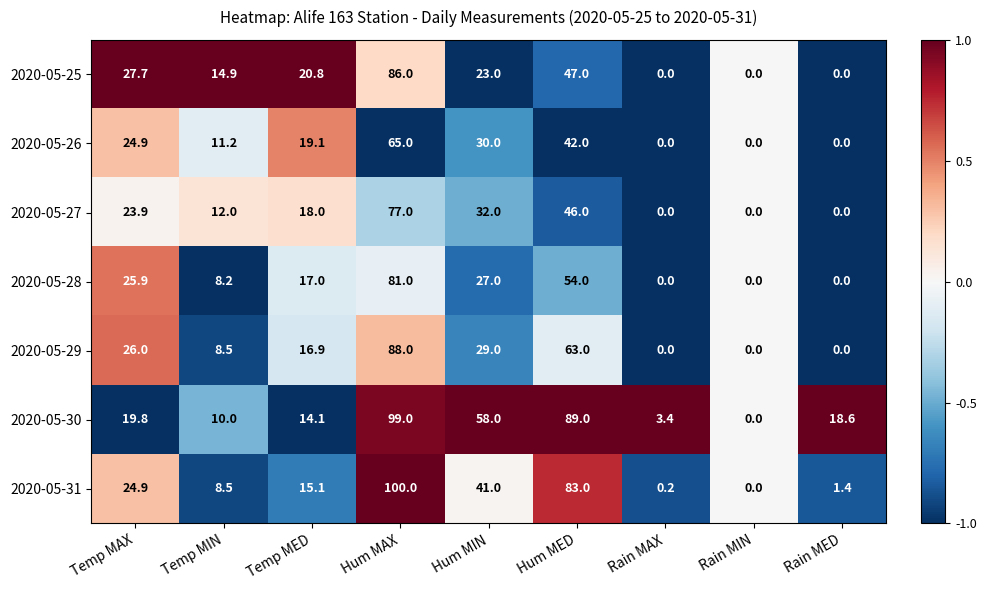

True or false: 2020-05-29 has a value of 0.0 at Rain MAX.

True